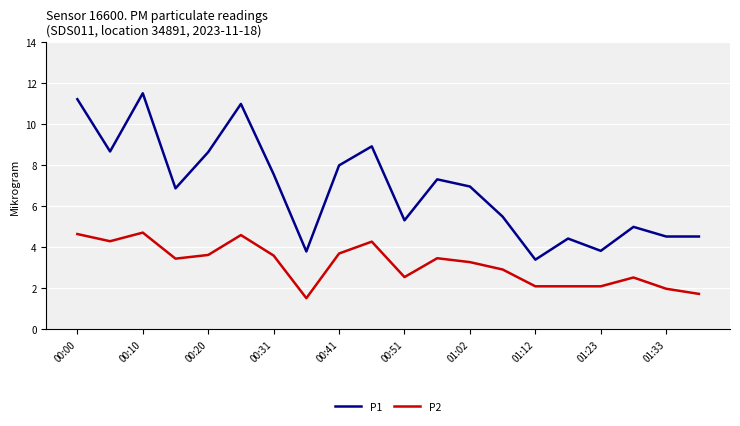

True or false: P1 and P2 intersect in this chart.

False